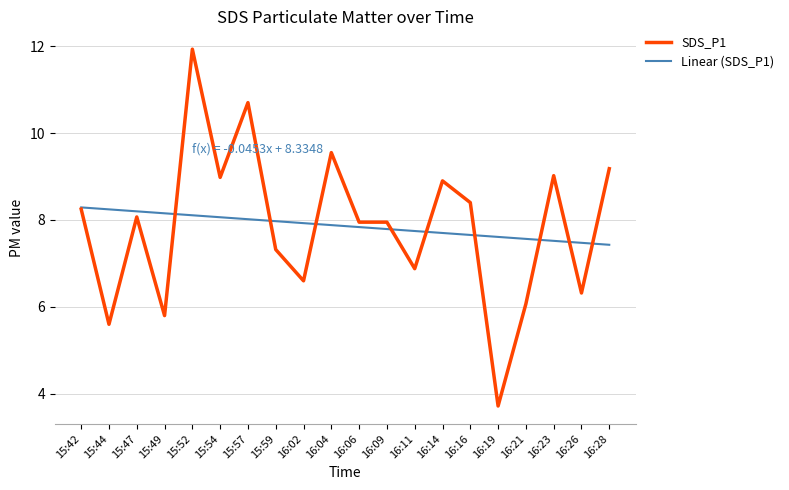

How many lines are shown in the chart?

1